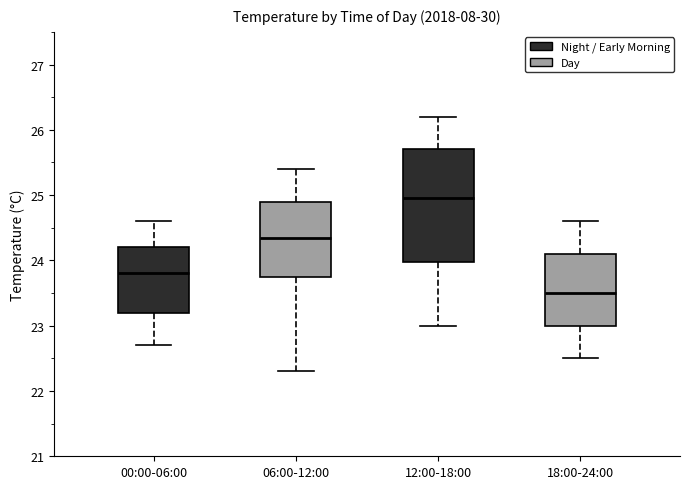

Reading left to right, transcribe this box plot: for each box, give where its median line is, the range the box spans, and where its two whiskers end, as read against the y-axis. The values are not printed on the chart, so give them approximately, as read against the axis.

00:00-06:00: median 23.8, box 23.2 to 24.2, whiskers 22.7 to 24.6
06:00-12:00: median 24.4, box 23.8 to 24.9, whiskers 22.3 to 25.4
12:00-18:00: median 25.0, box 24.0 to 25.7, whiskers 23.0 to 26.2
18:00-24:00: median 23.5, box 23.0 to 24.1, whiskers 22.5 to 24.6